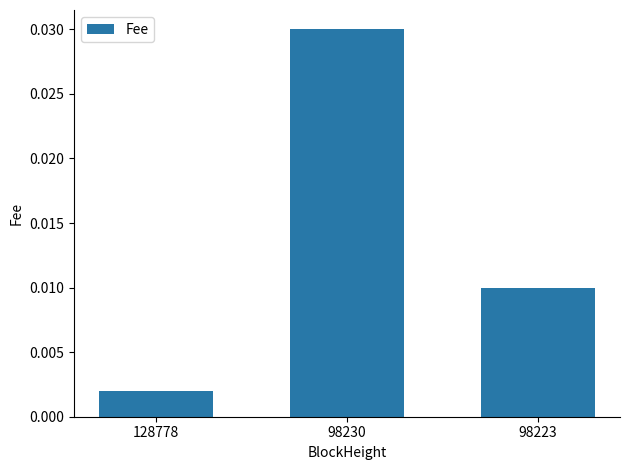

Does the chart contain stacked bars?

No